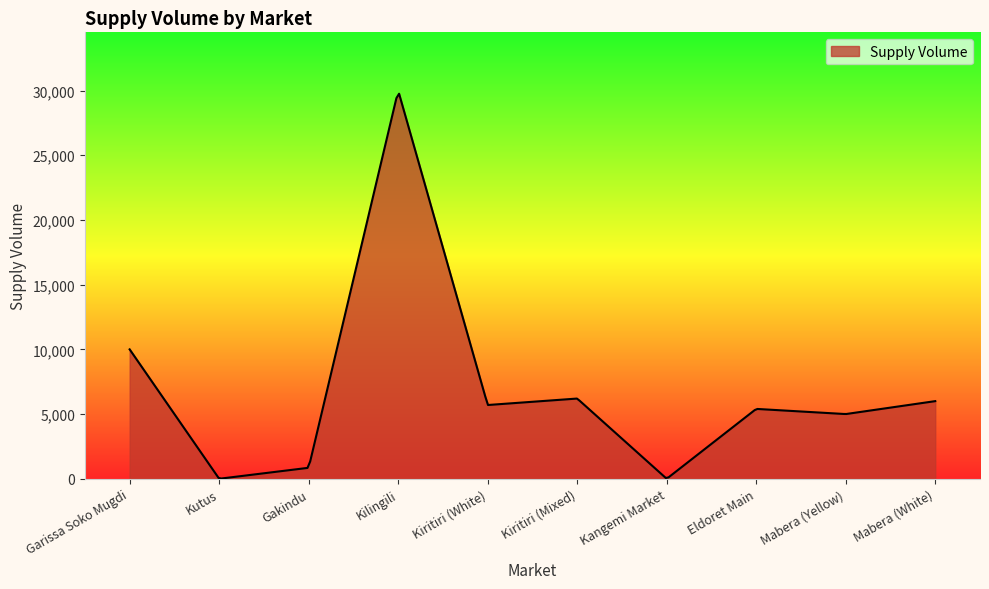

What is the difference between the maximum and minimum values?

29736.3